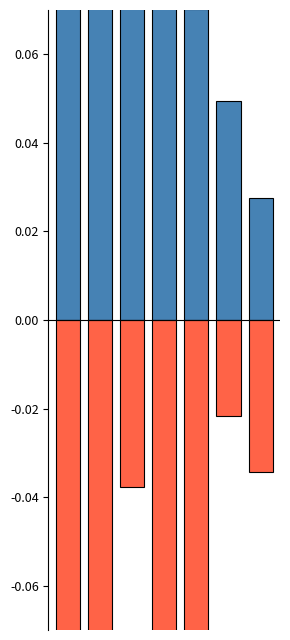

Rank the series at 2 from highest to lowest value.

Outstanding Principal Balance %, Overdue Principal %